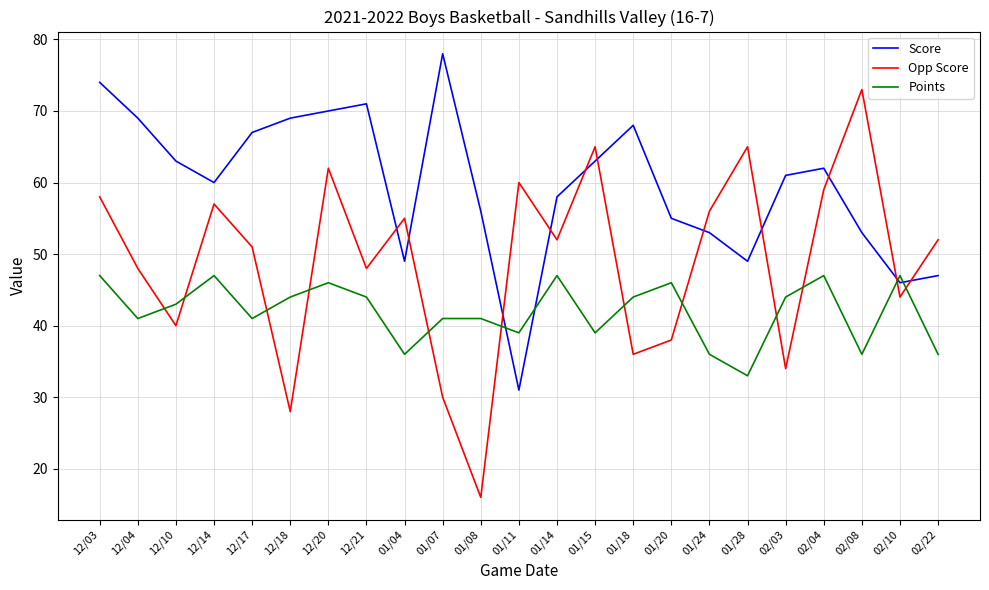

Where do Points and Opp Score first cross each other?

12/04 and 12/10